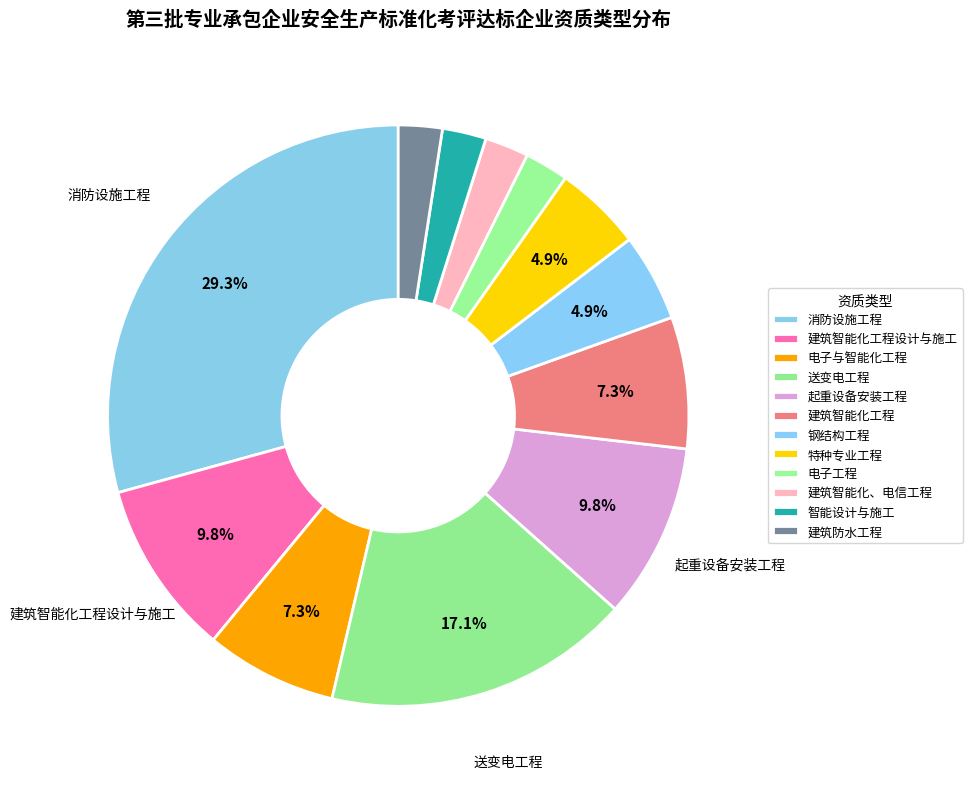

True or false: 建筑智能化工程设计与施工 accounts for 20% of the total.

False